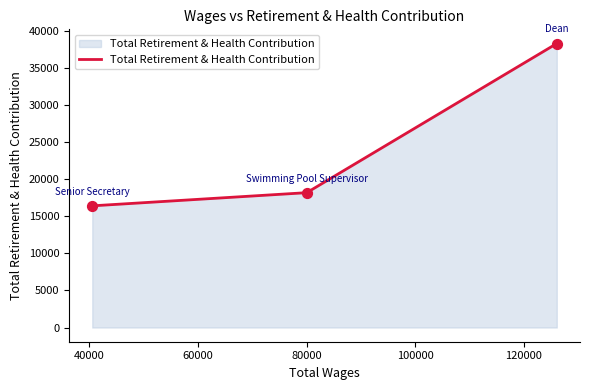

Which has a higher value, Swimming Pool Supervisor or Dean?

Dean